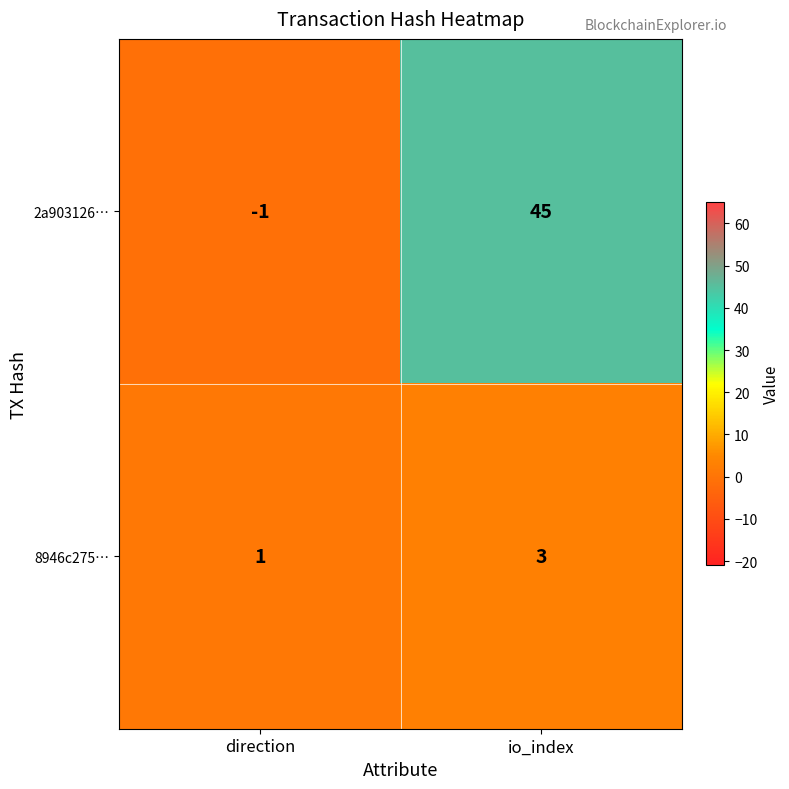

Which category has the lowest value across all series?

direction